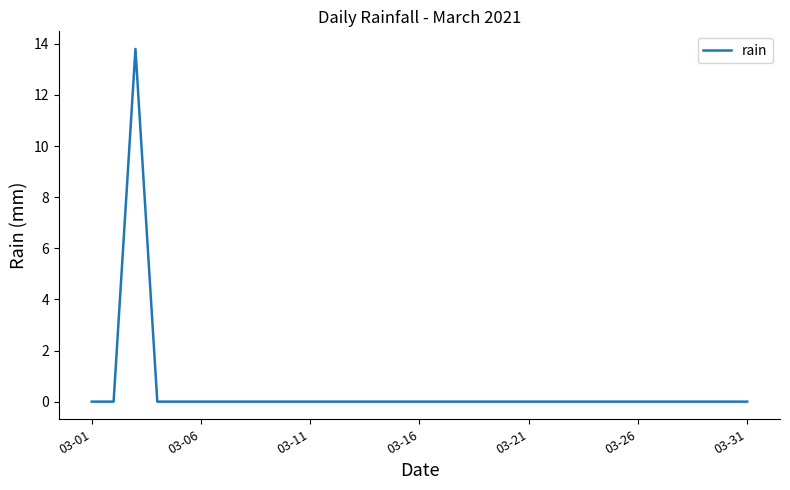

What is the maximum value shown in the chart?

13.8